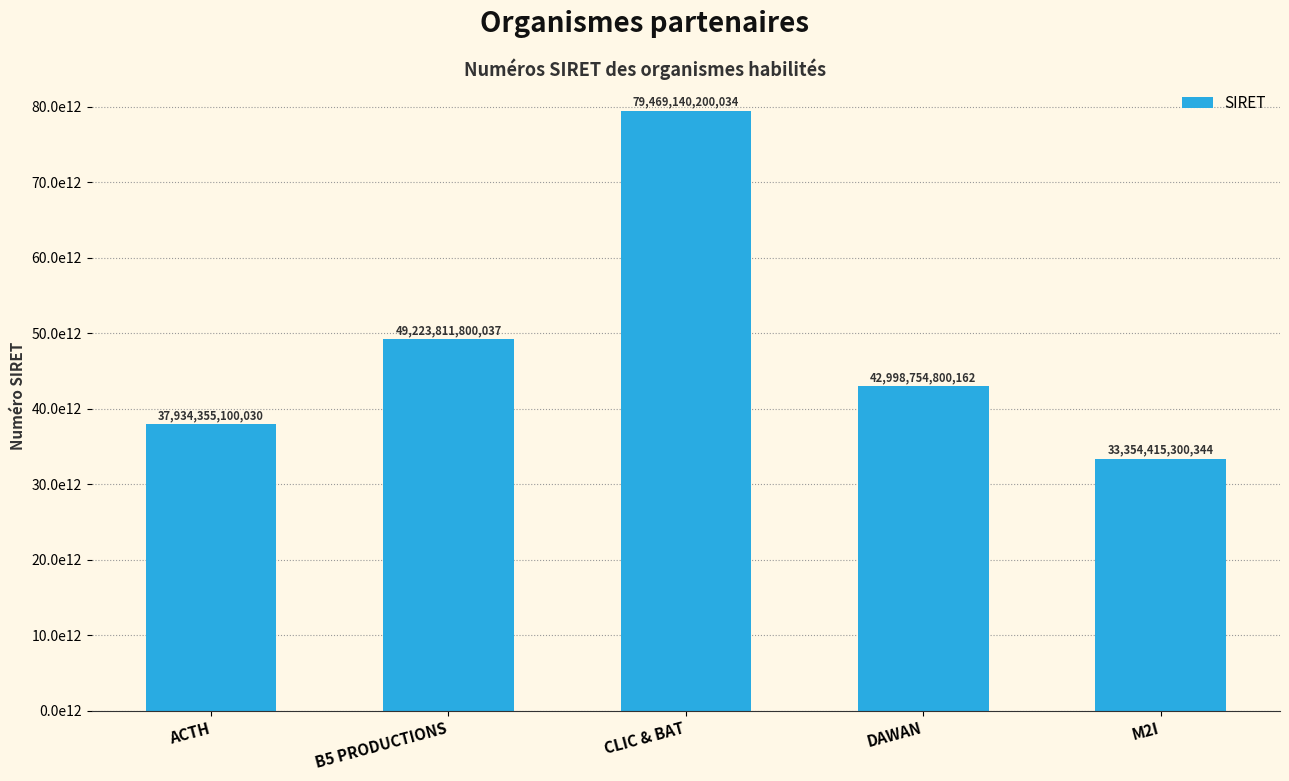

How many bars are there in total?

5